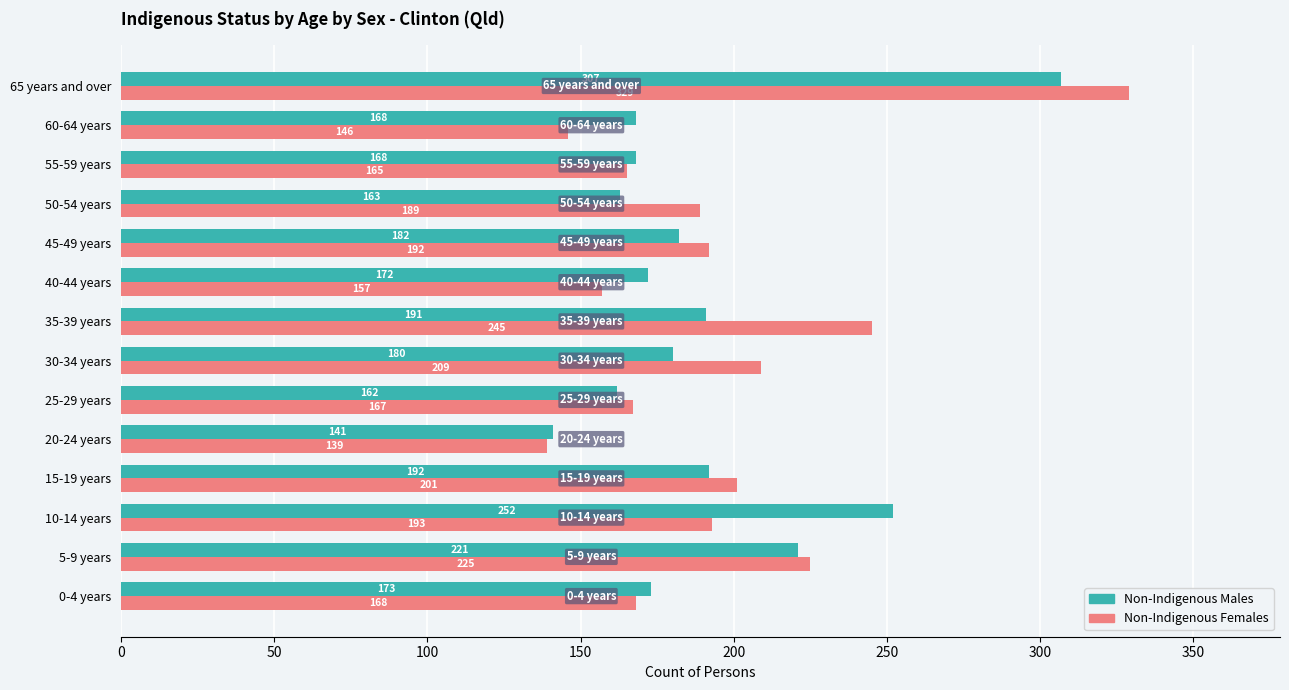

Which series has the largest range (max minus min)?

Non-Indigenous Females